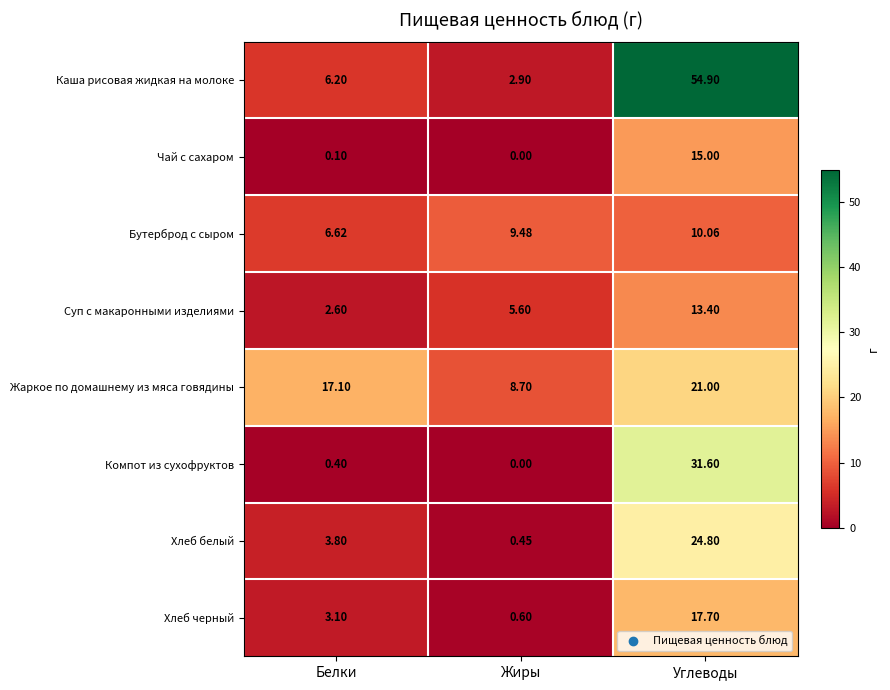

Which category has the highest value in the Бутерброд с сыром series?

Углеводы